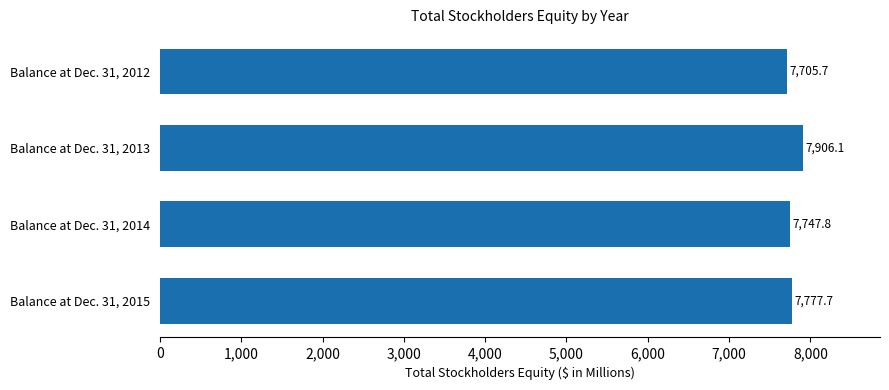

List the labels in order of value, smallest first.

Balance at Dec. 31, 2012, Balance at Dec. 31, 2014, Balance at Dec. 31, 2015, Balance at Dec. 31, 2013